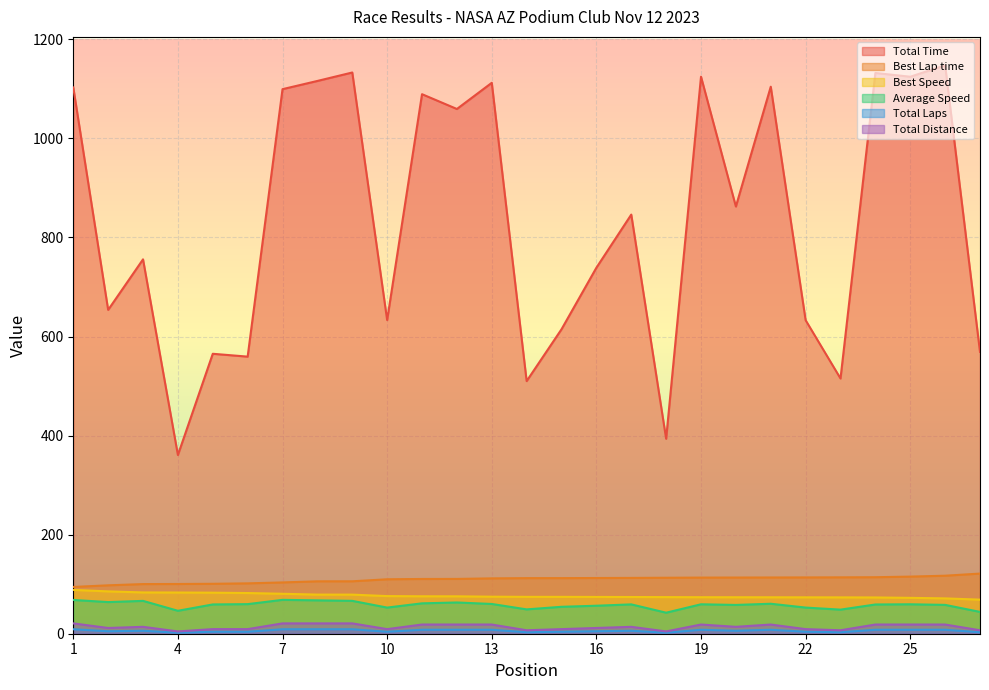

Which series has the largest total across all categories?

Total Time